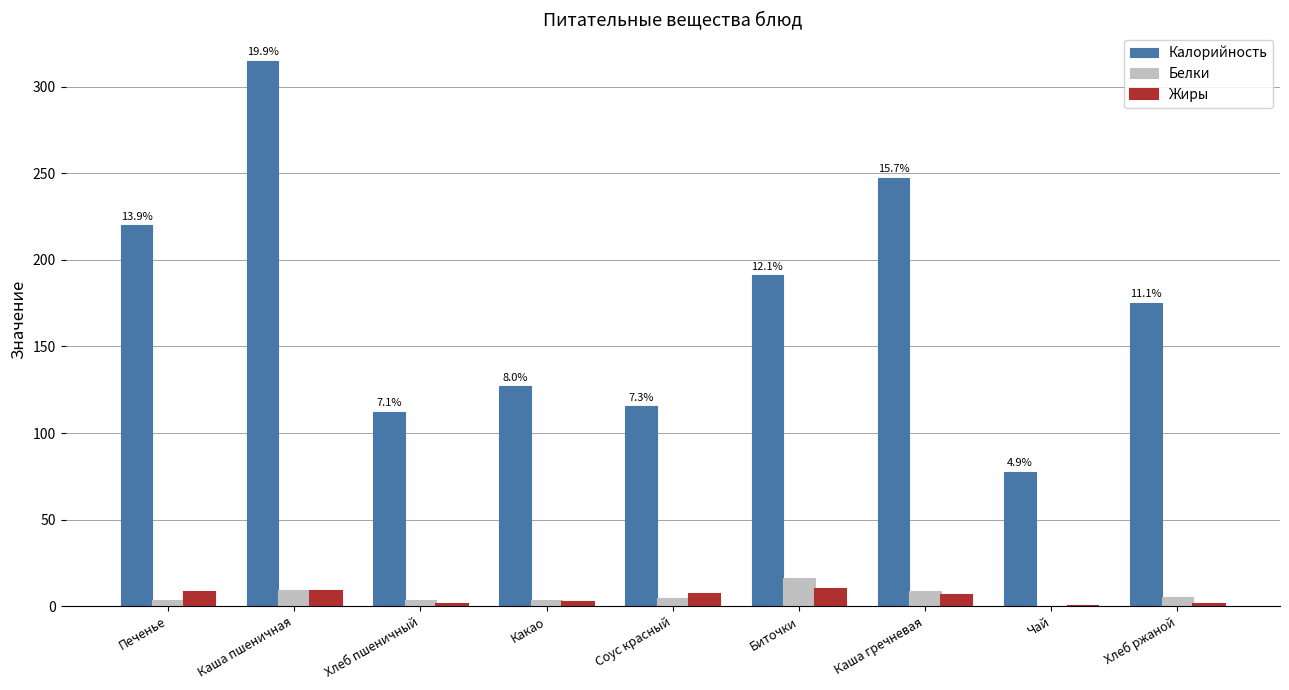

How many groups of bars are there?

9